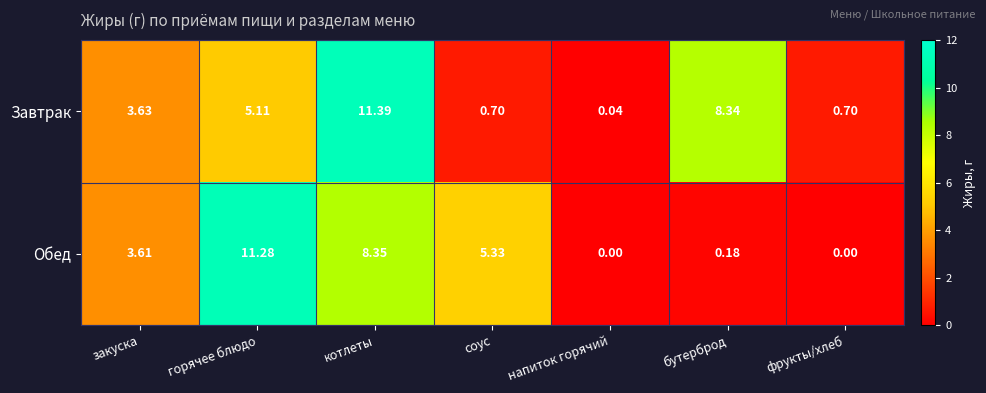

How many values in the Завтрак series exceed 3?

4